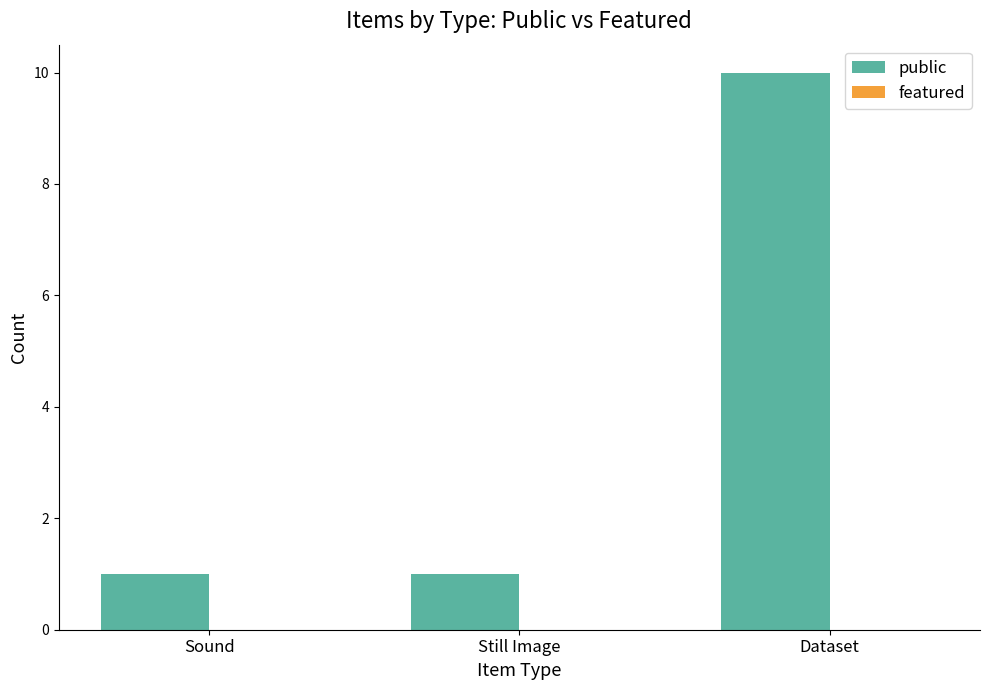

Reading right to left, extract all data points from this chart.

Dataset=10	Still Image=1	Sound=1